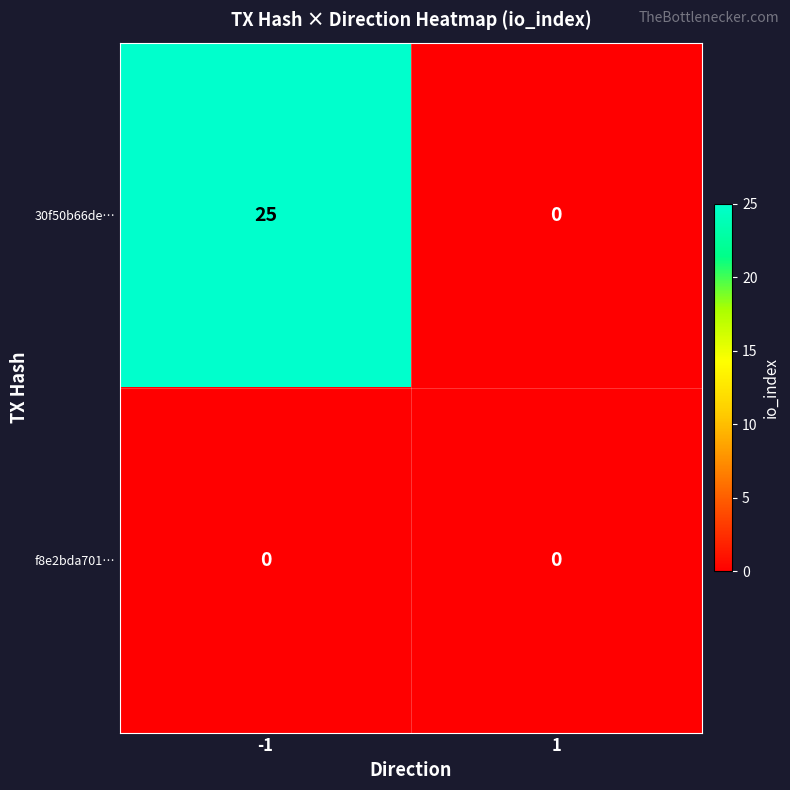

Read the 30f50b66de… value at -1.

25